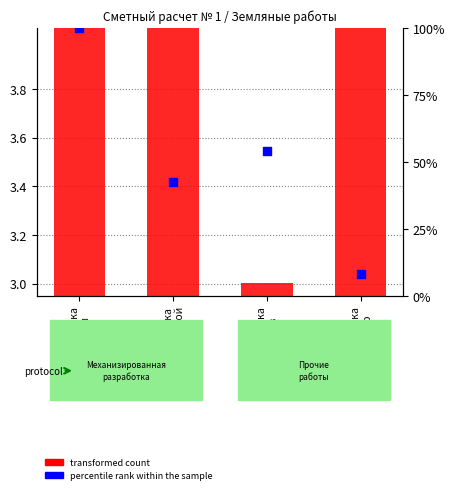

At which category is the sum across all series the highest?

Разработка
в отвал